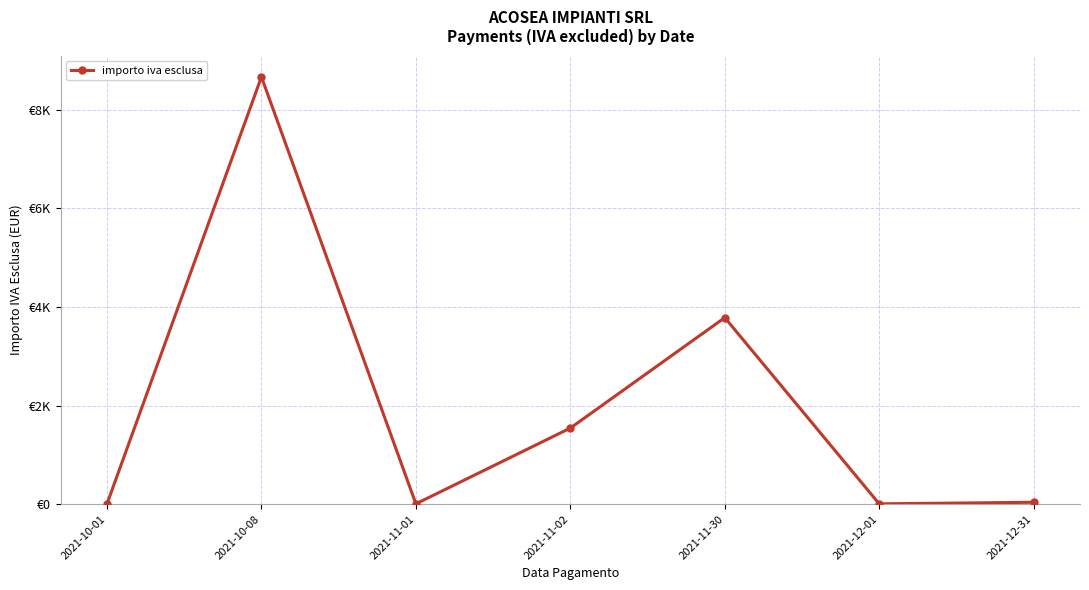

How many interior local valleys (lower than both neighbors) does the data have?

2